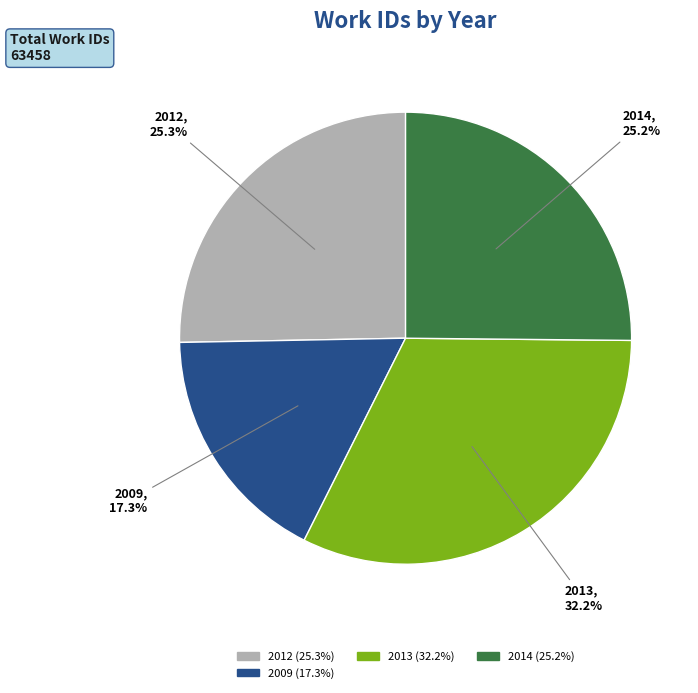

Does any single category account for the majority?

No